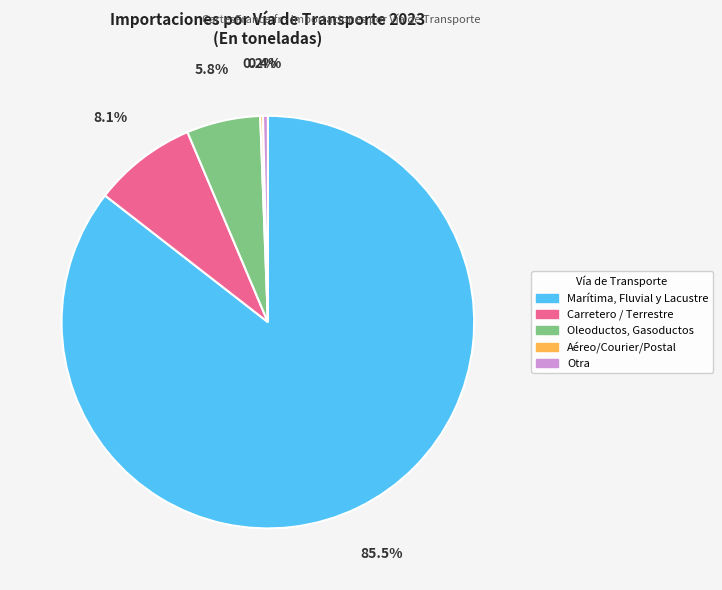

To the nearest percent, what is the difference between the largest and smallest slice percentages?

85%